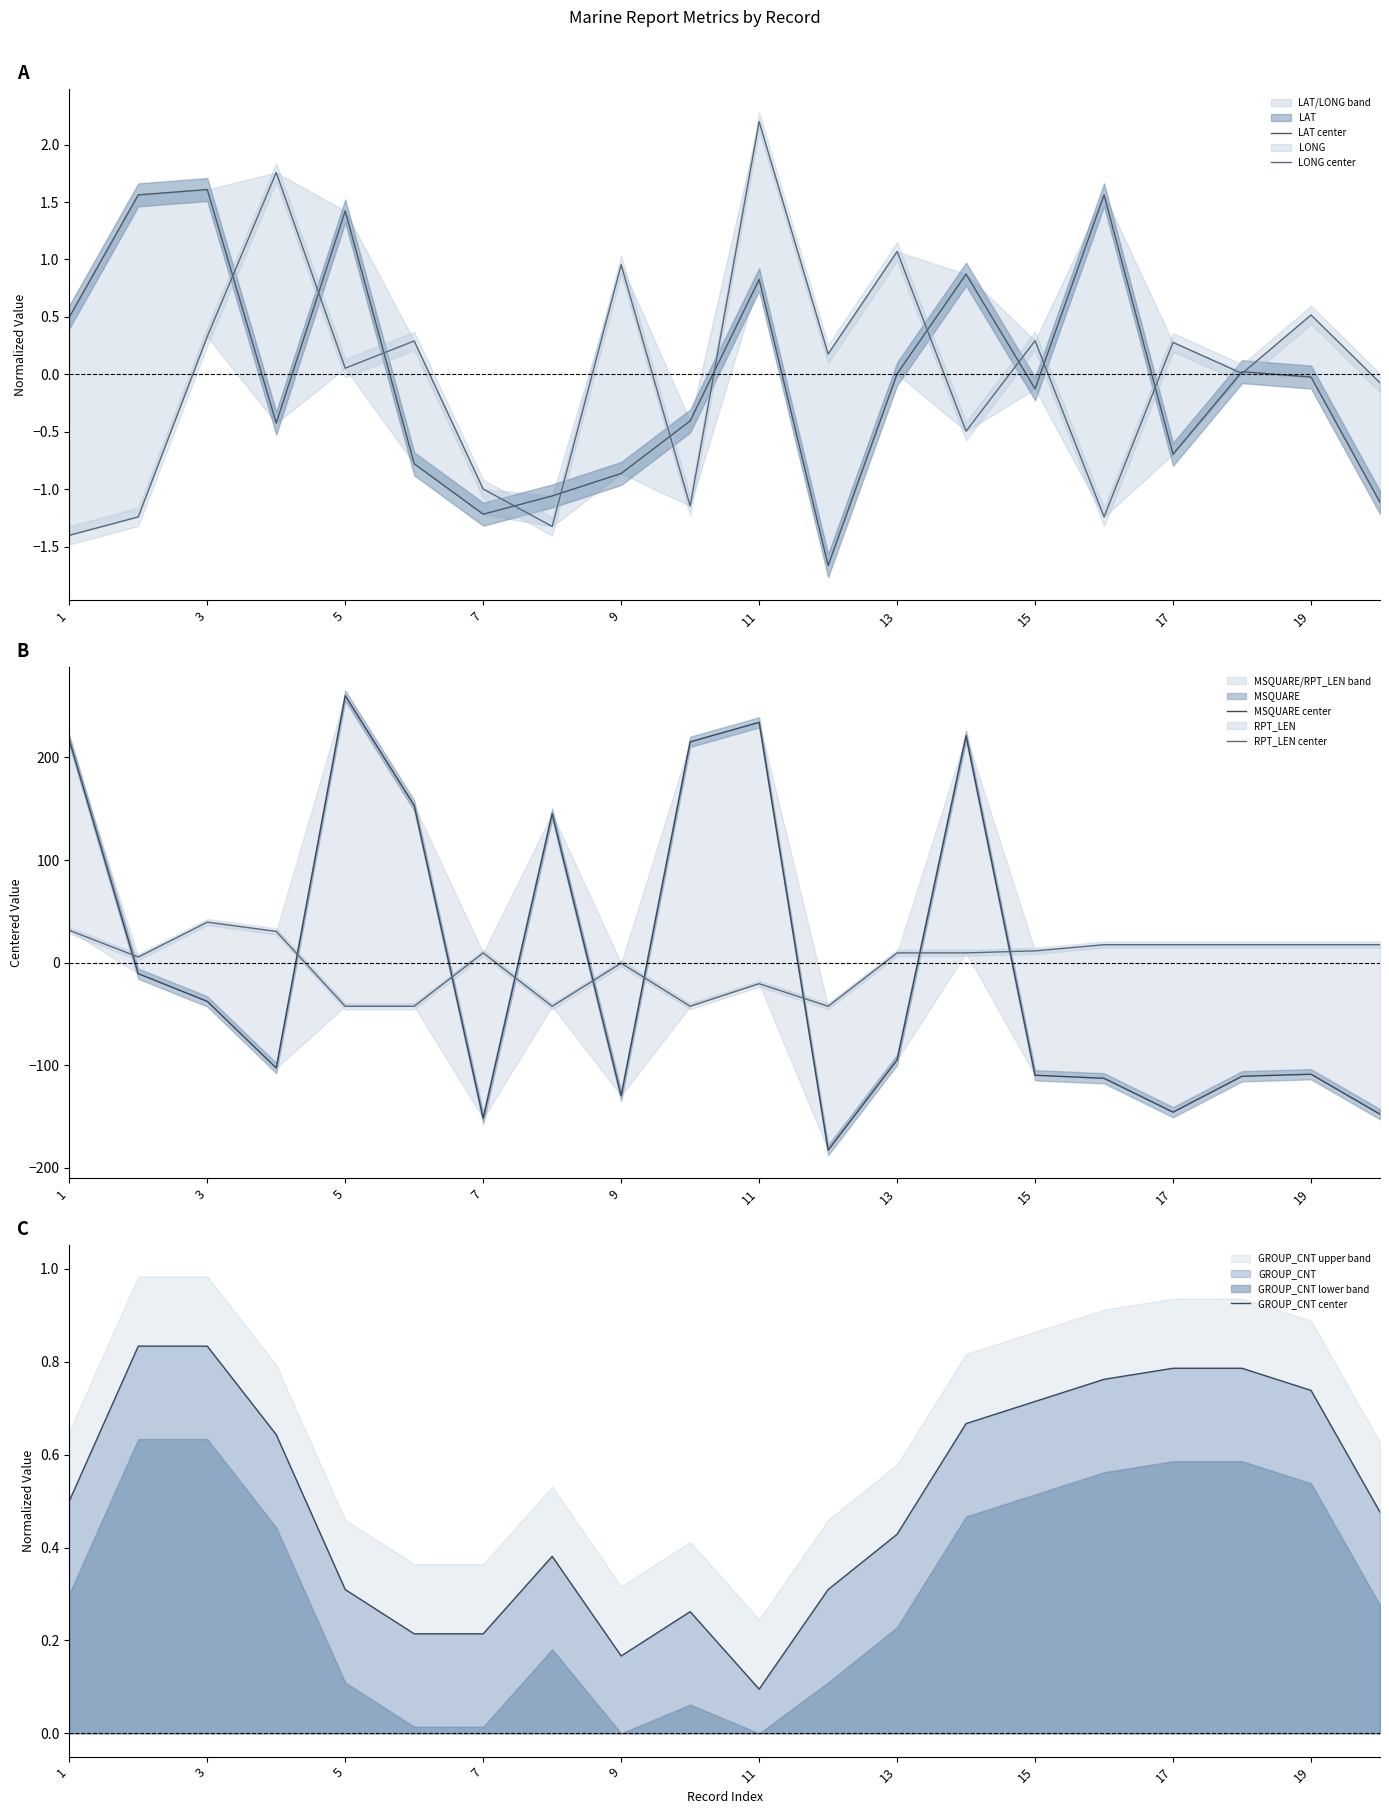

At which label is GROUP_CNT center closest to 0?

11